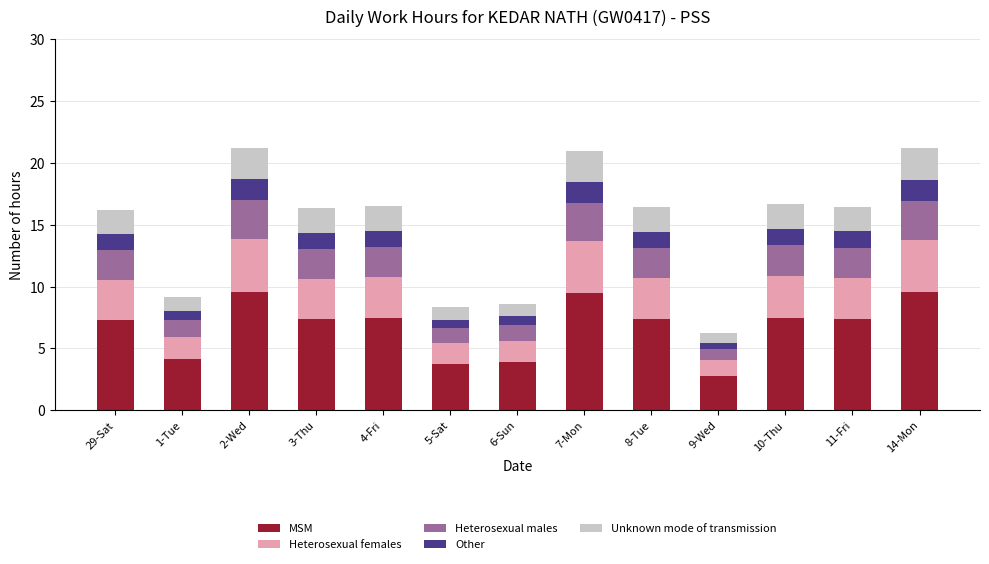

What is the total value across all series at 5-Sat?

8.3